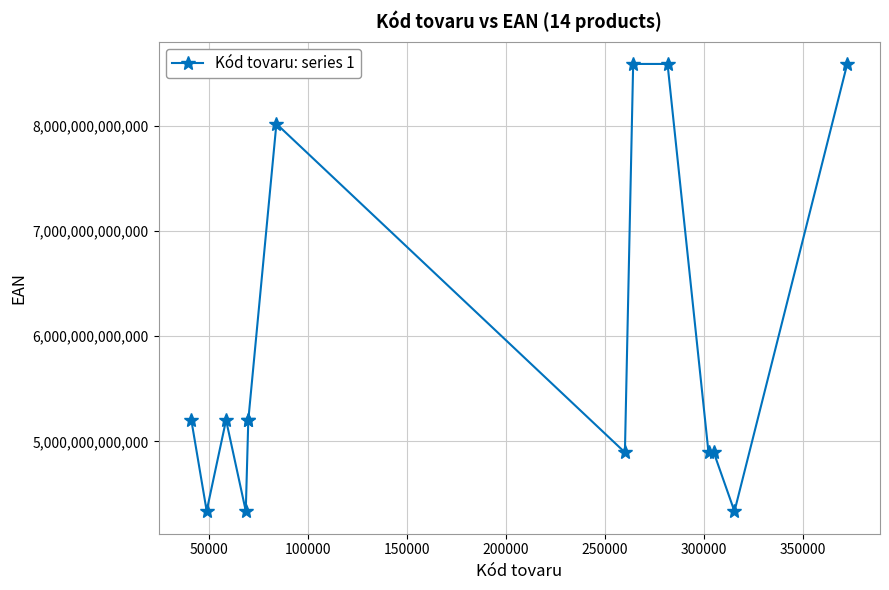

What is the greatest value displayed?

8590669115297